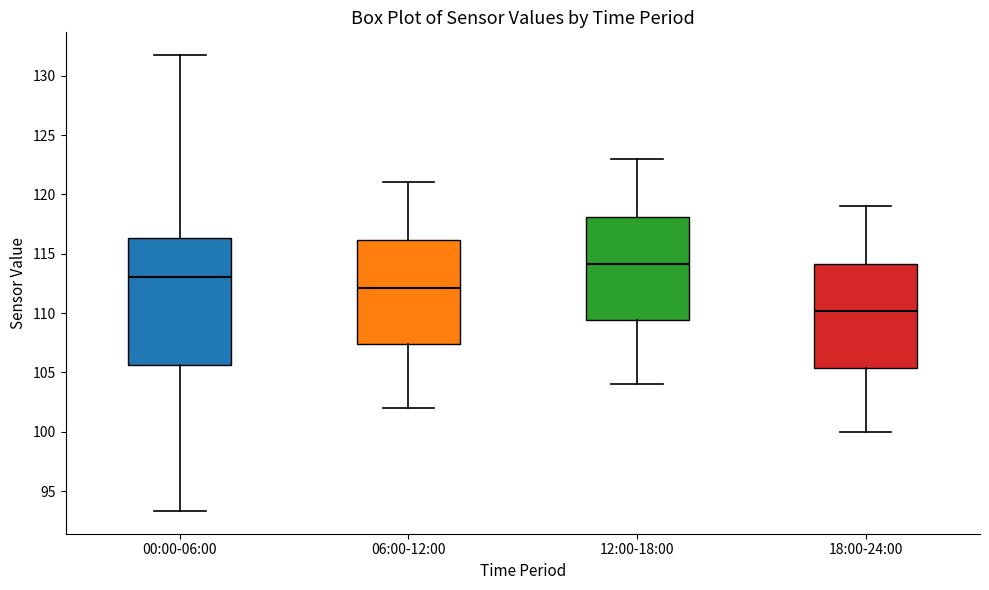

Reading left to right, transcribe this box plot: for each box, give where its median line is, the range the box spans, and where its two whiskers end, as read against the y-axis. The values are not printed on the chart, so give them approximately, as read against the axis.

00:00-06:00: median 113.0, box 105.5 to 116.5, whiskers 93.5 to 131.5
06:00-12:00: median 112.0, box 107.5 to 116.0, whiskers 102.0 to 121.0
12:00-18:00: median 114.0, box 109.5 to 118.0, whiskers 104.0 to 123.0
18:00-24:00: median 110.0, box 105.5 to 114.0, whiskers 100.0 to 119.0